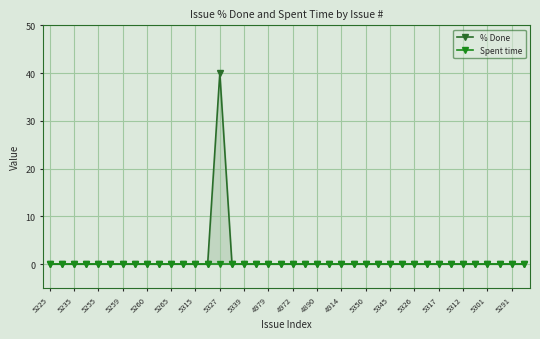

At how many categories does at least one series exceed 8?

1